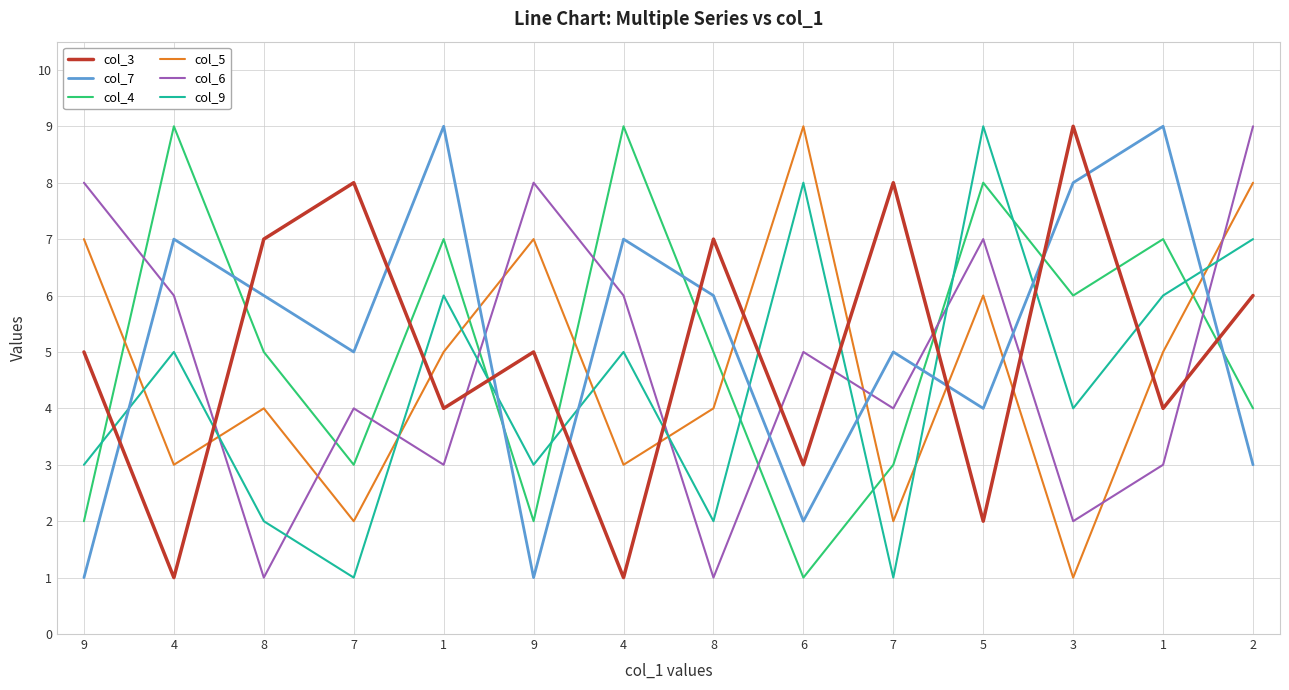

Reading left to right, list all the values displayed in this chart.

col_3: 9=5	4=1	8=7	7=8	1=4	9=5	4=1	8=7	6=3	7=8	5=2	3=9	1=4	2=6
col_7: 9=1	4=7	8=6	7=5	1=9	9=1	4=7	8=6	6=2	7=5	5=4	3=8	1=9	2=3
col_4: 9=2	4=9	8=5	7=3	1=7	9=2	4=9	8=5	6=1	7=3	5=8	3=6	1=7	2=4
col_5: 9=7	4=3	8=4	7=2	1=5	9=7	4=3	8=4	6=9	7=2	5=6	3=1	1=5	2=8
col_6: 9=8	4=6	8=1	7=4	1=3	9=8	4=6	8=1	6=5	7=4	5=7	3=2	1=3	2=9
col_9: 9=3	4=5	8=2	7=1	1=6	9=3	4=5	8=2	6=8	7=1	5=9	3=4	1=6	2=7